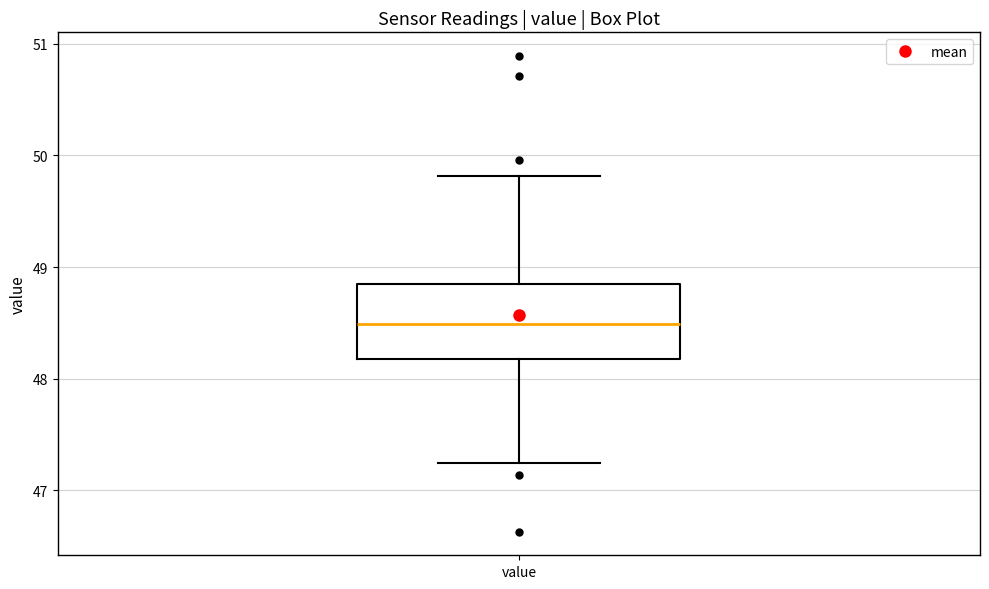

Where is the lower edge of the box for value on the y-axis? The values are not printed on the chart, so give them approximately, as read against the axis.

48.2